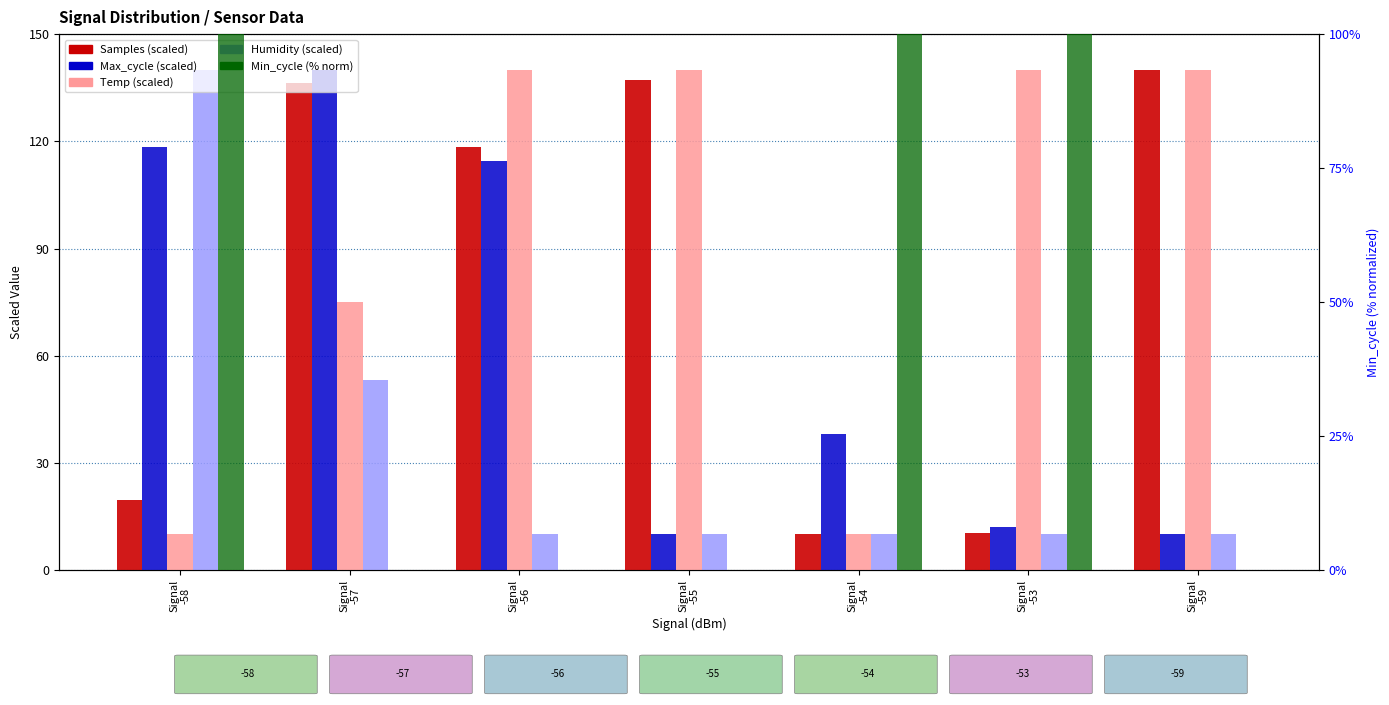

What is the label of the 5th bar from the right?

Signal
-56